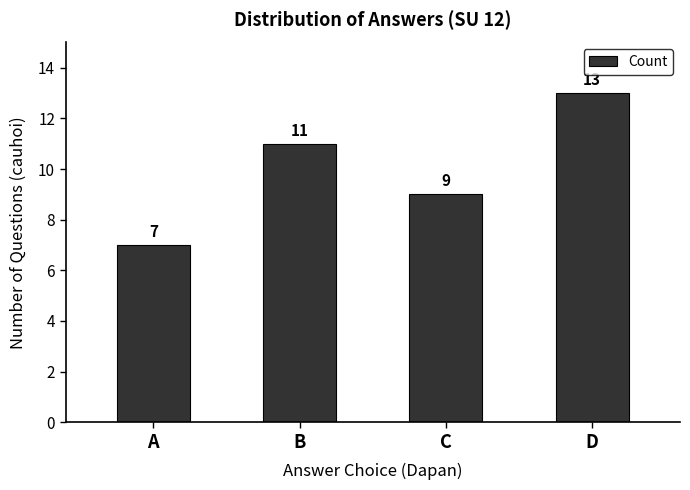

Read the value at C.

9